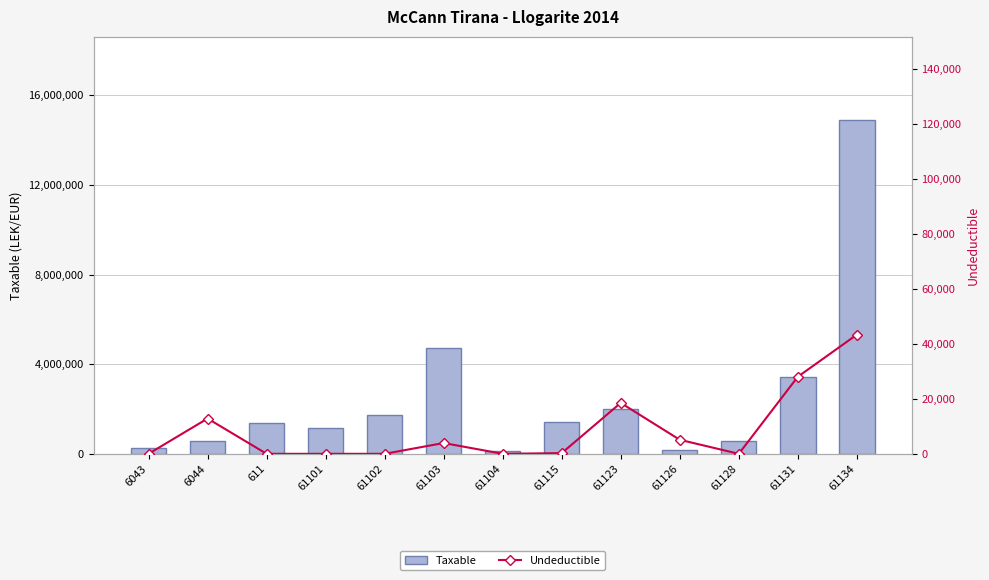

Is the value of Taxable at 61126 greater than the value of Undeductible at 61126?

Yes